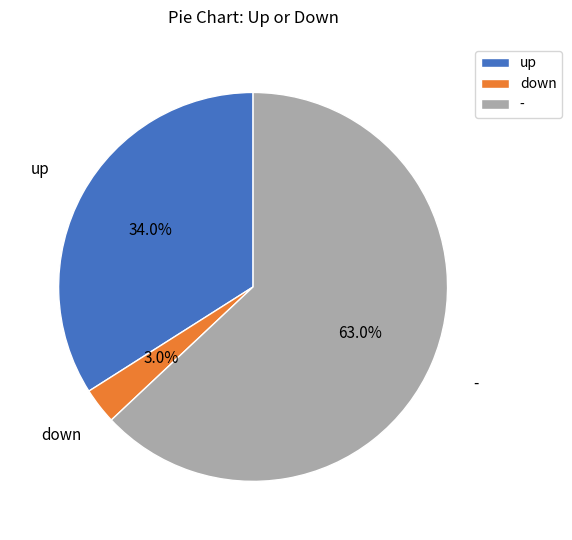

Which category has the smallest portion of the pie?

down